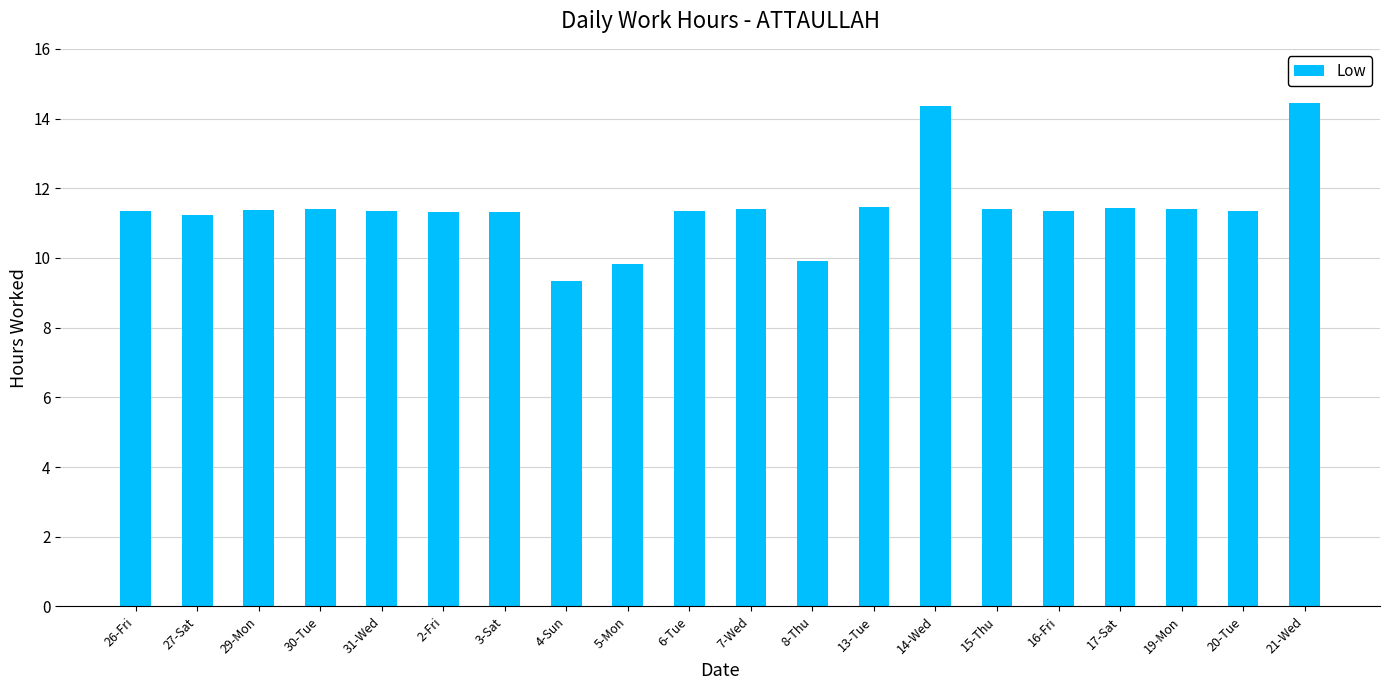

Are the bars grouped side by side (vs. stacked)?

No